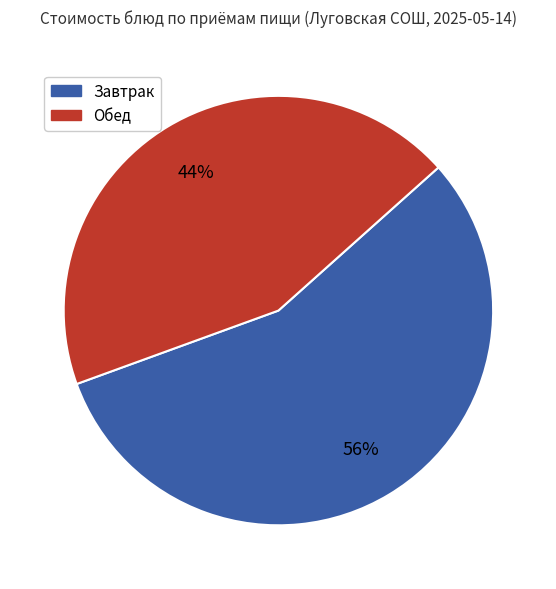

Is there any slice that represents more than half of the pie?

Yes